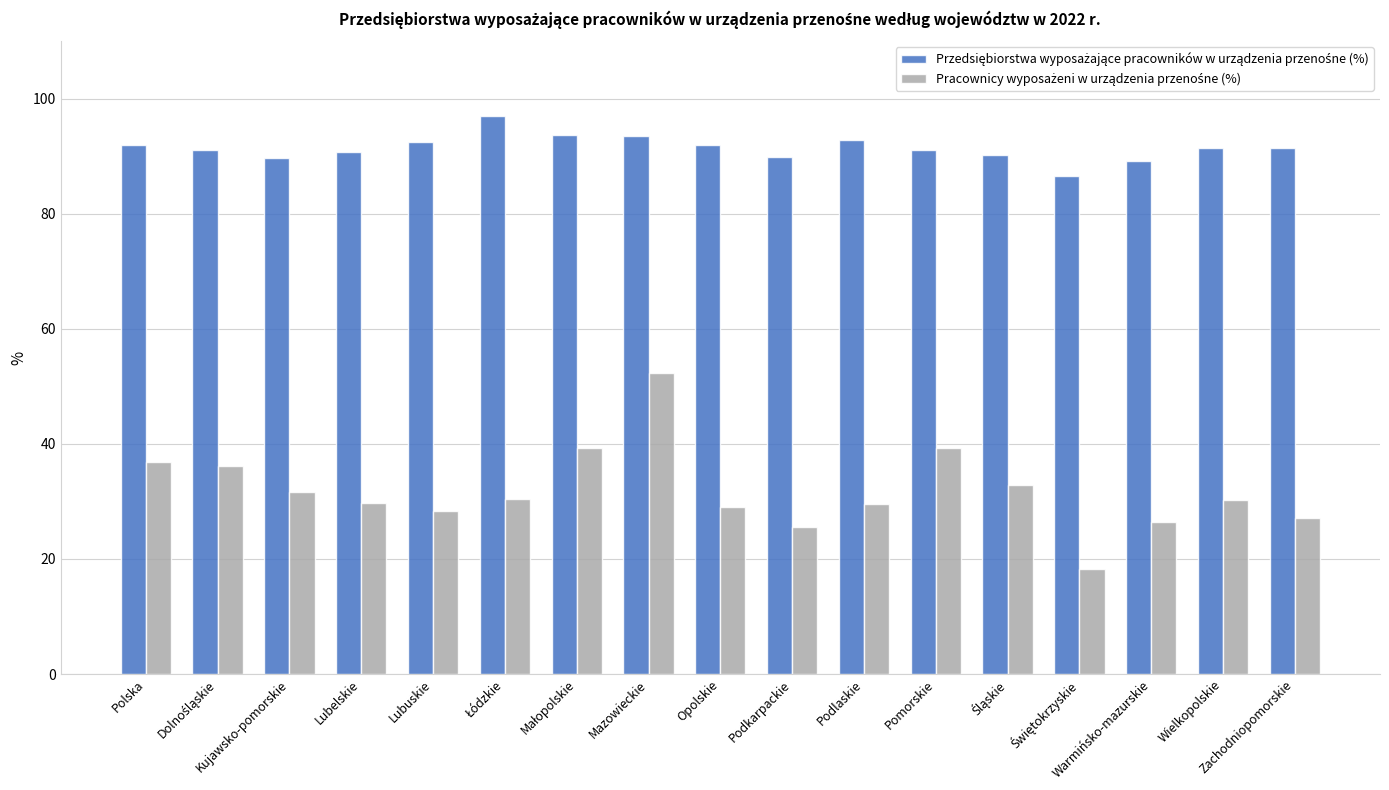

What is the smallest value displayed?

18.3